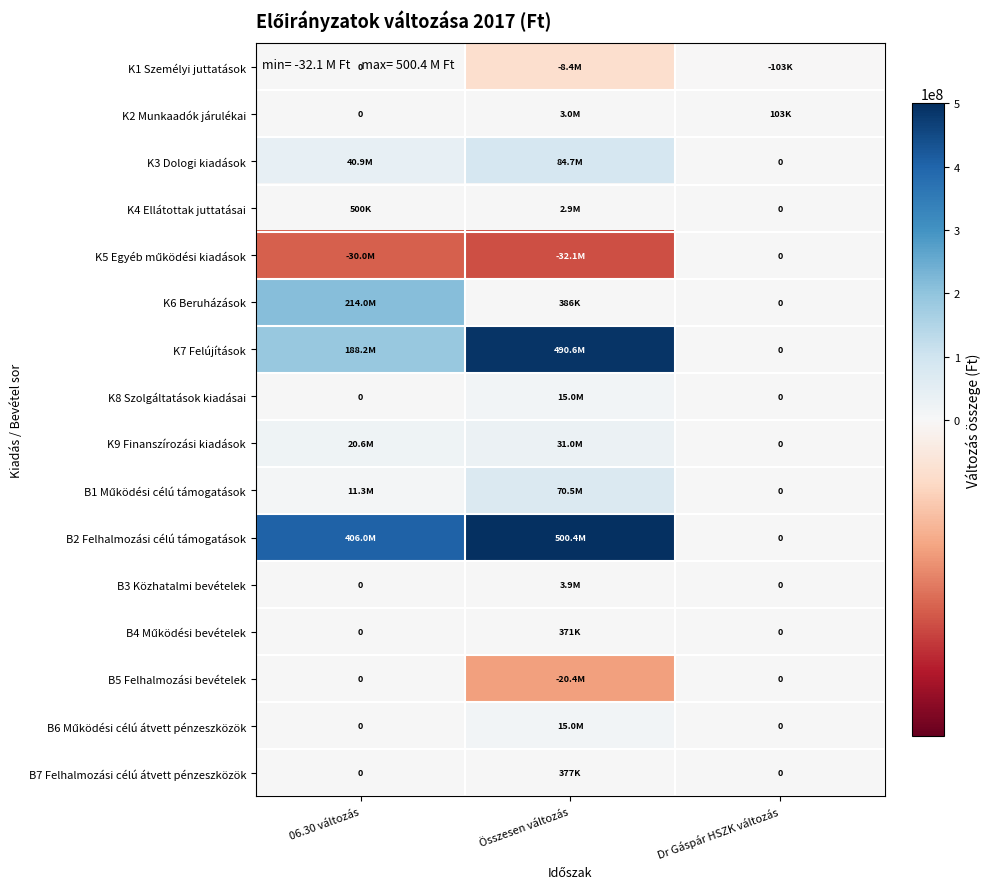

At which label does K1 Személyi juttatások first exceed -103000?

06.30 változás